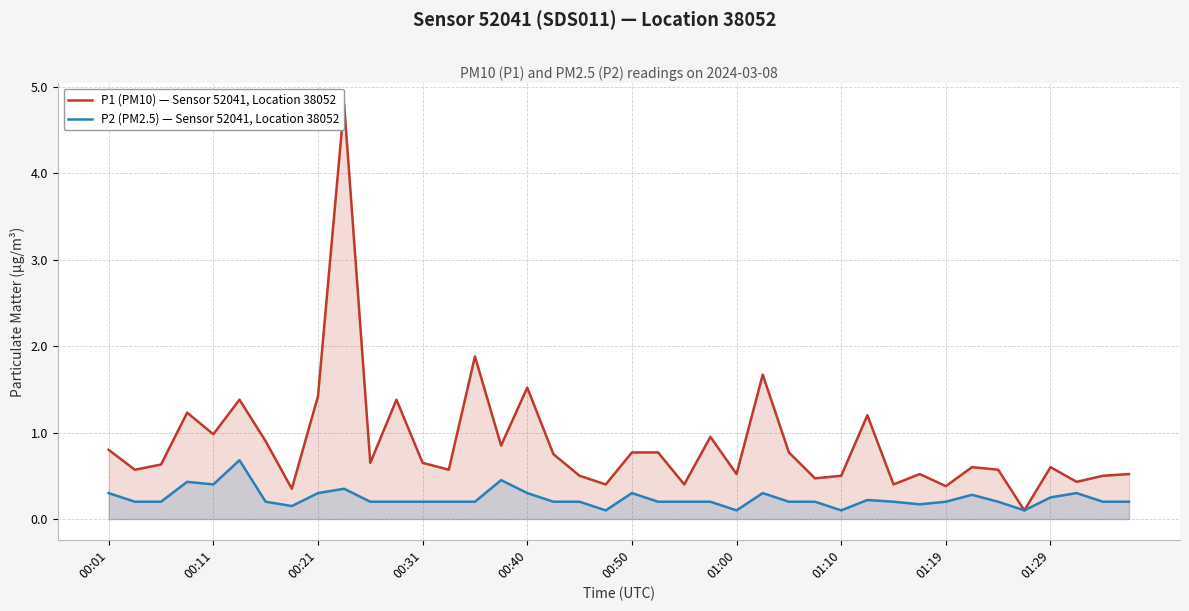

The value of P1 (PM10) — Sensor 52041, Location 38052 at 19 is 0.2. True or false?

False